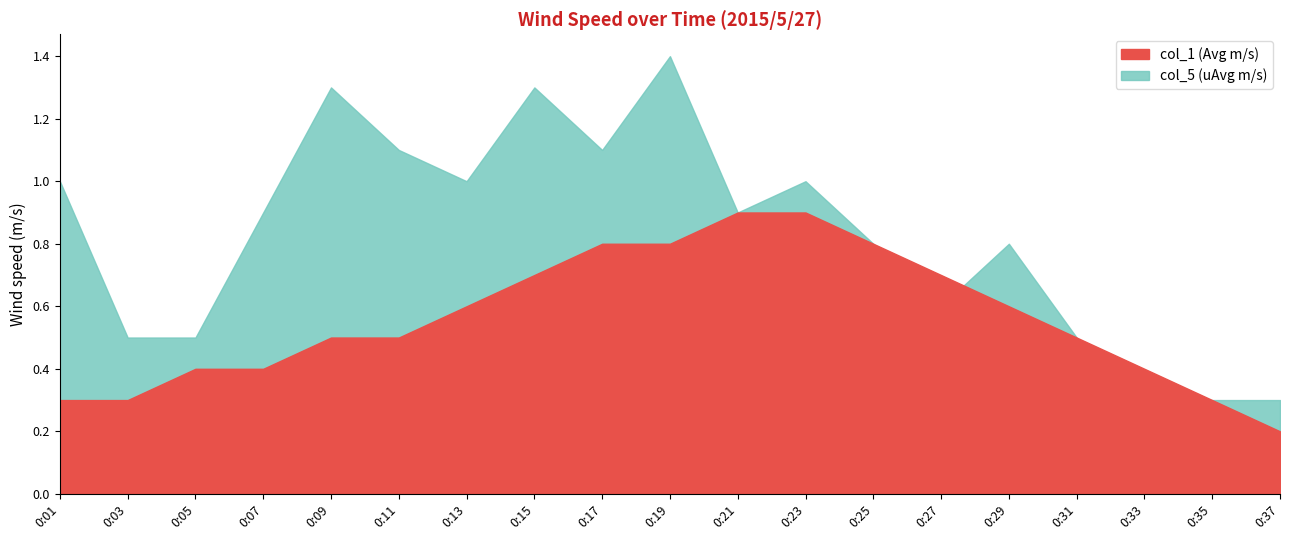

At which category is the sum across all series the highest?

0:19